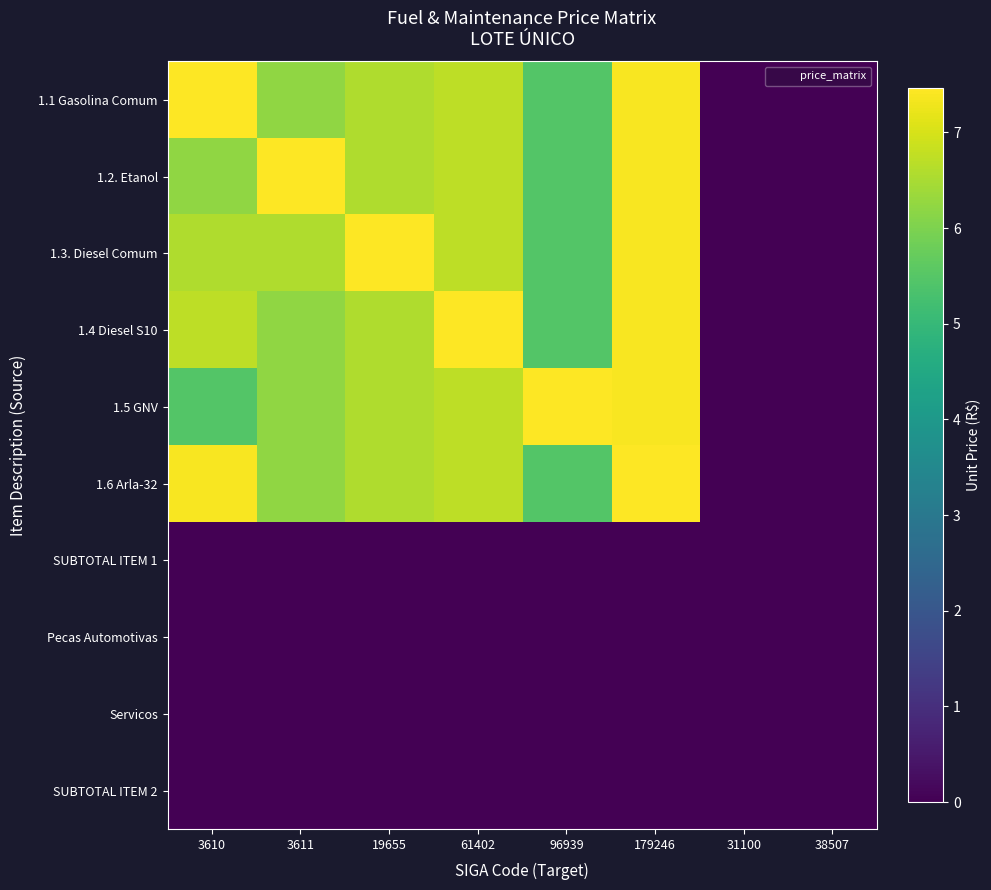

Which series has the largest range (max minus min)?

1.1 Gasolina Comum